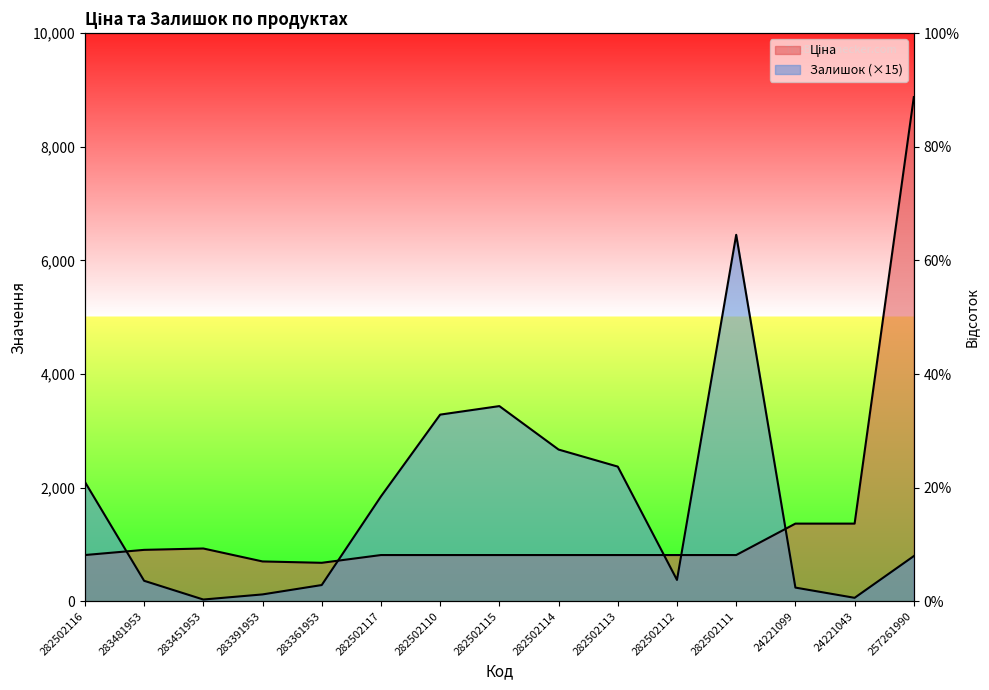

True or false: Ціна has more than 1 interior local peaks.

False